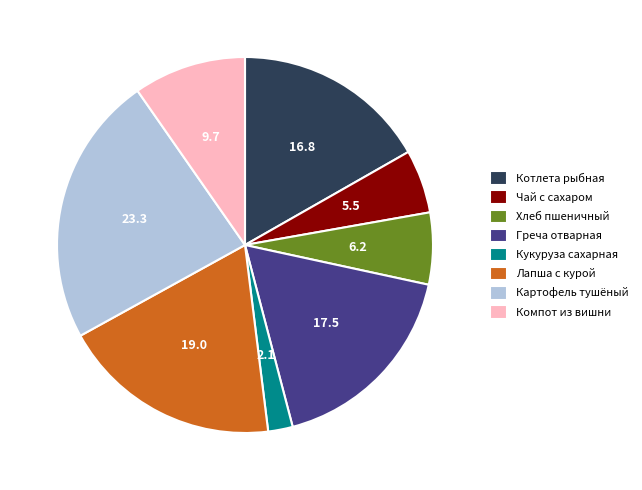

Approximately how many times larger is the value at Котлета рыбная compared to Лапша с курой?

0.9